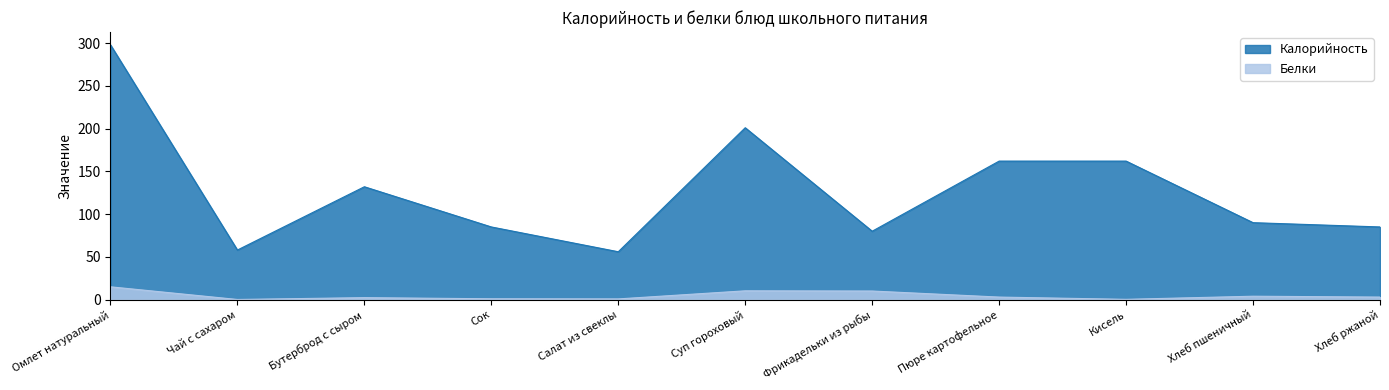

What is the smallest value displayed?

0.2